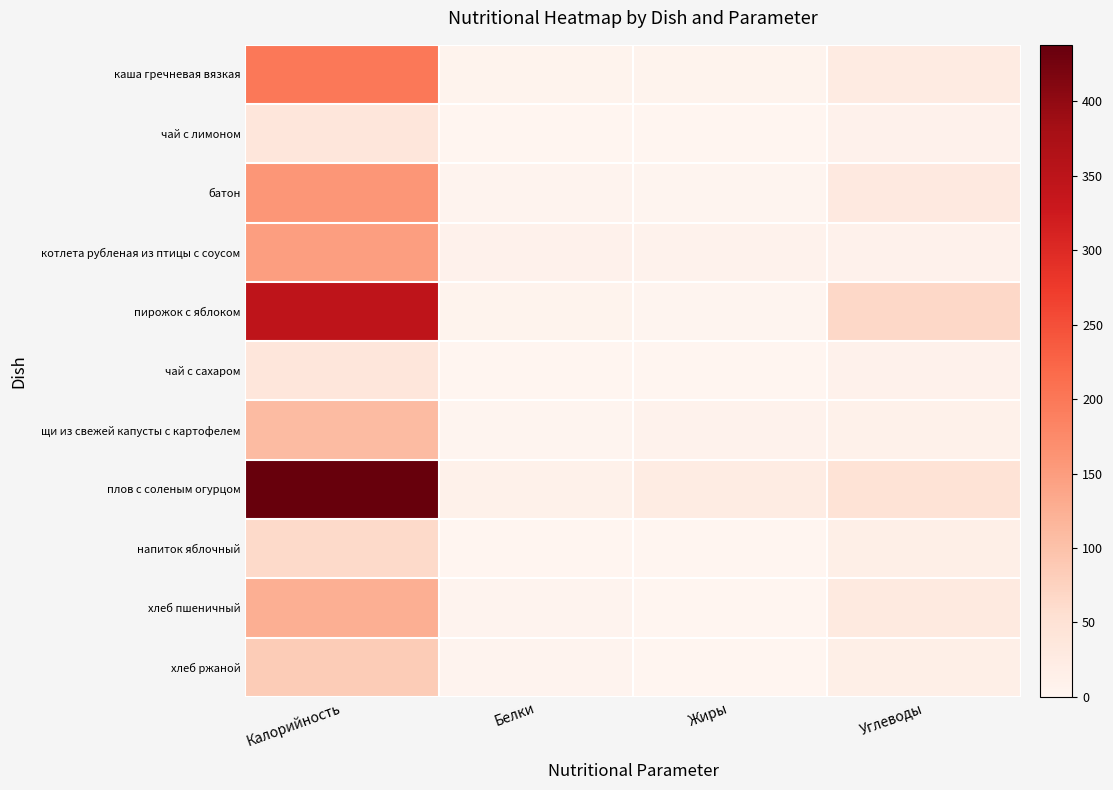

Count the number of categories in the chart.

4